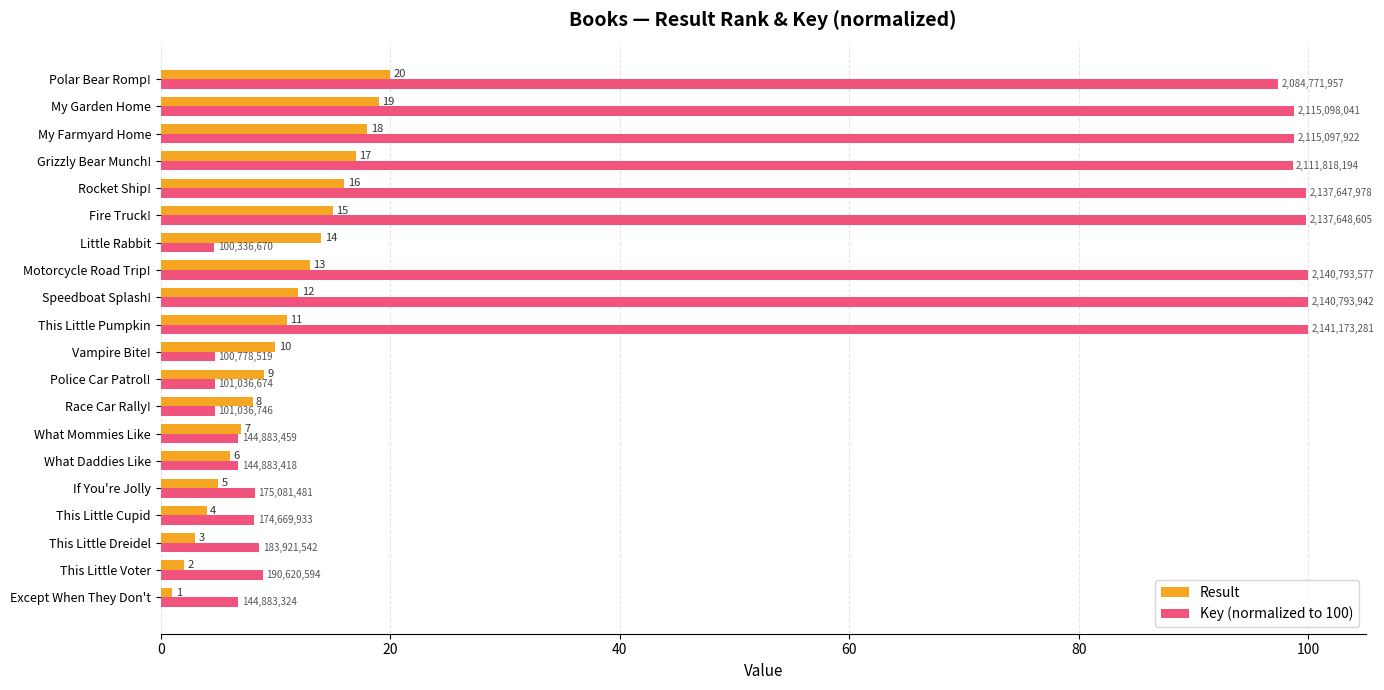

What is the sum of all Key (normalized to 100) values?

966.2